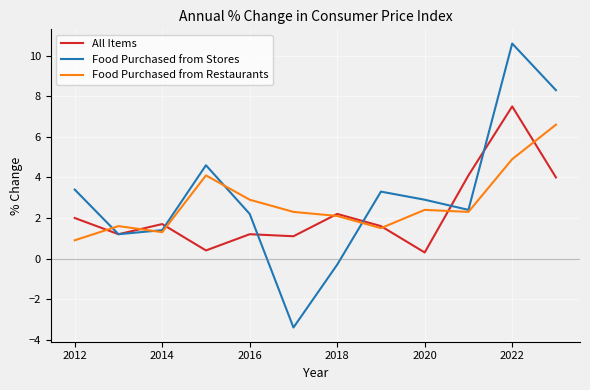

List the series in order of their peak value, lowest first.

Food Purchased from Restaurants, All Items, Food Purchased from Stores